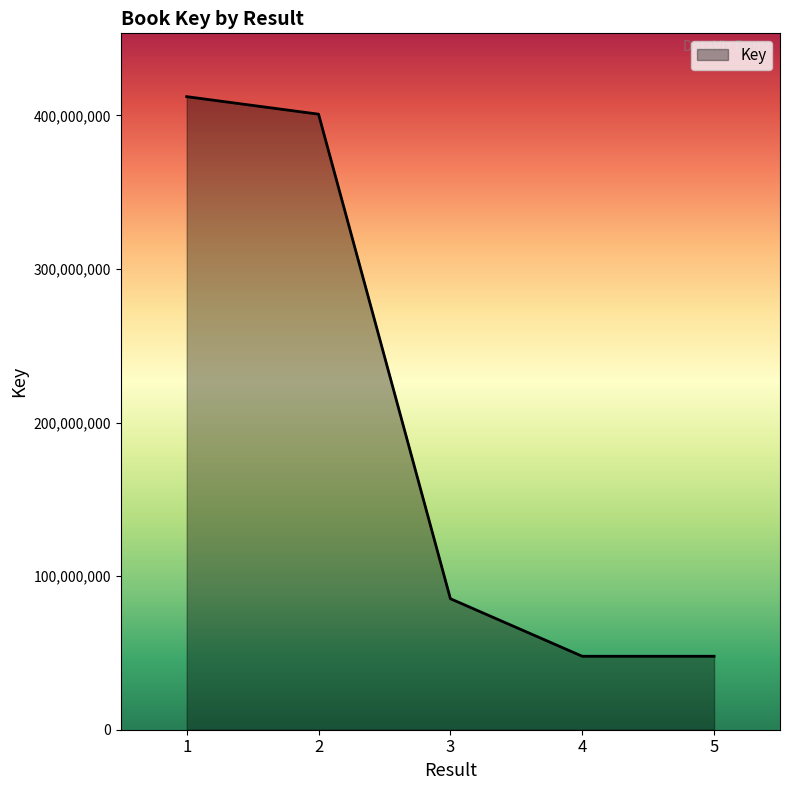

Is it true that the value at 1 is 242242114?

False